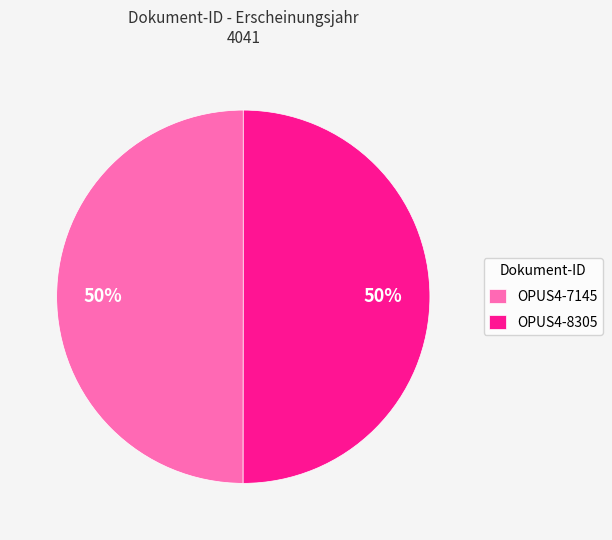

How many segments does this pie chart have?

2